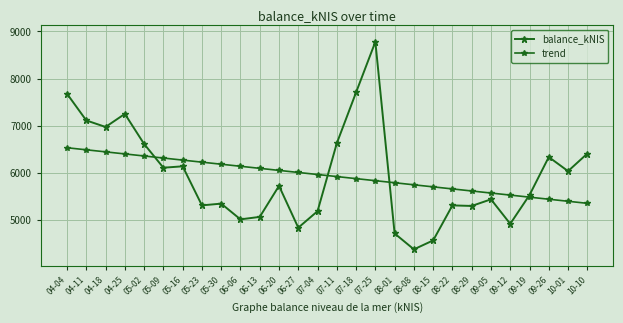

List the labels in order of trend value, largest first.

04-04, 04-11, 04-18, 04-25, 05-02, 05-09, 05-16, 05-23, 05-30, 06-06, 06-13, 06-20, 06-27, 07-04, 07-11, 07-18, 07-25, 08-01, 08-08, 08-15, 08-22, 08-29, 09-05, 09-12, 09-19, 09-26, 10-01, 10-10